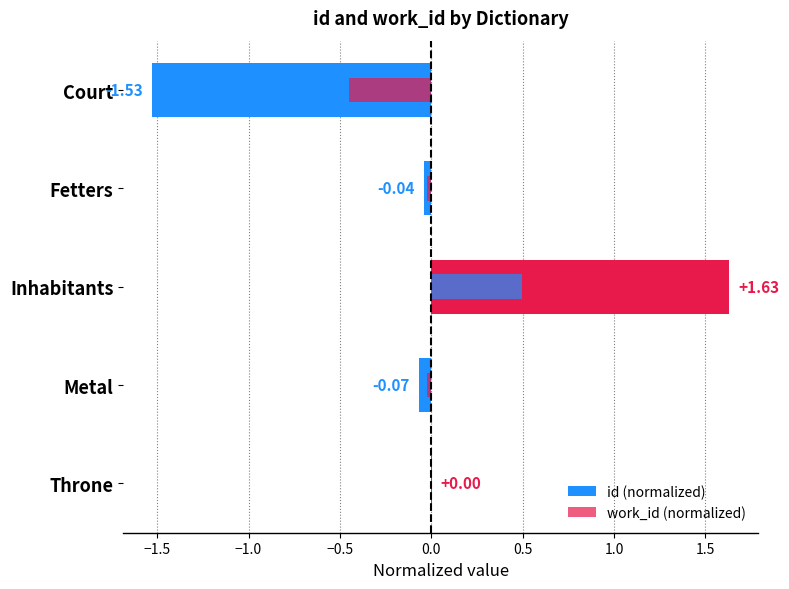

What is the difference between the maximum and second lowest values in the id (normalized) series?

1.7